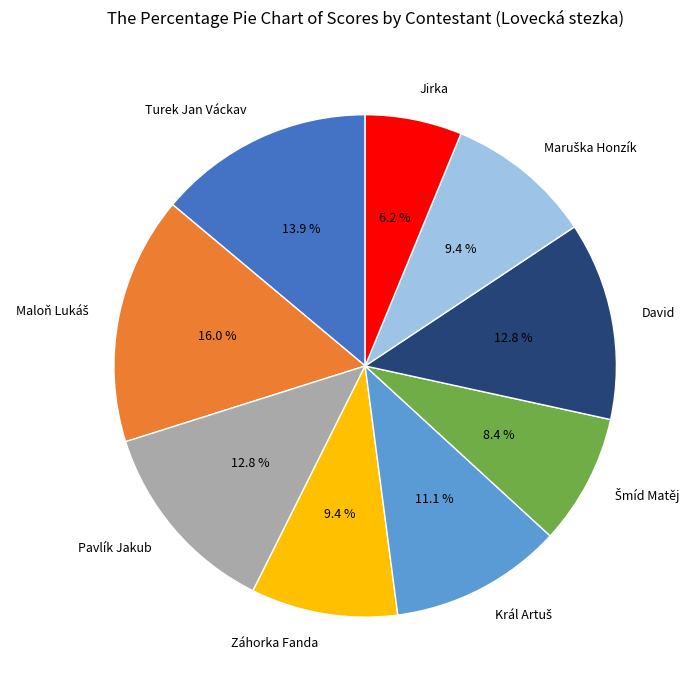

What portion of the pie excludes Pavlík Jakub?

87.2%